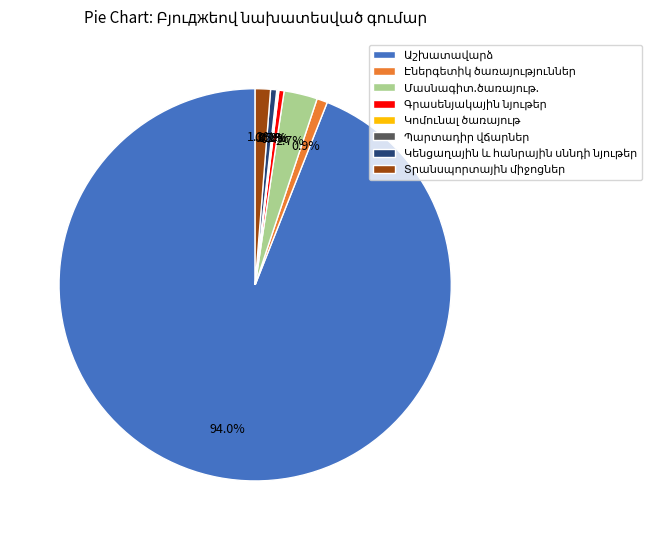

Does any single category account for the majority?

Yes